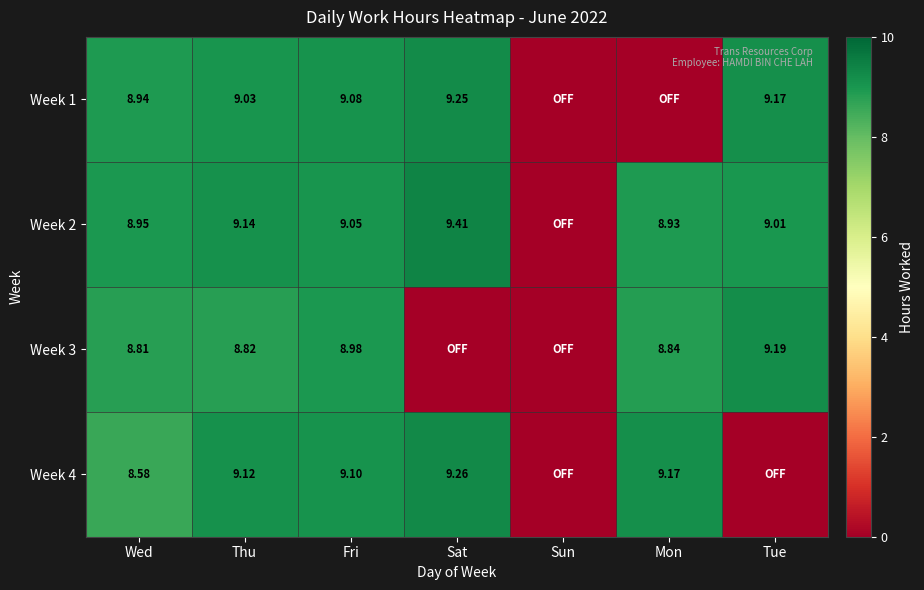

Is the value of Week 3 at Wed greater than the value of Week 2 at Fri?

No